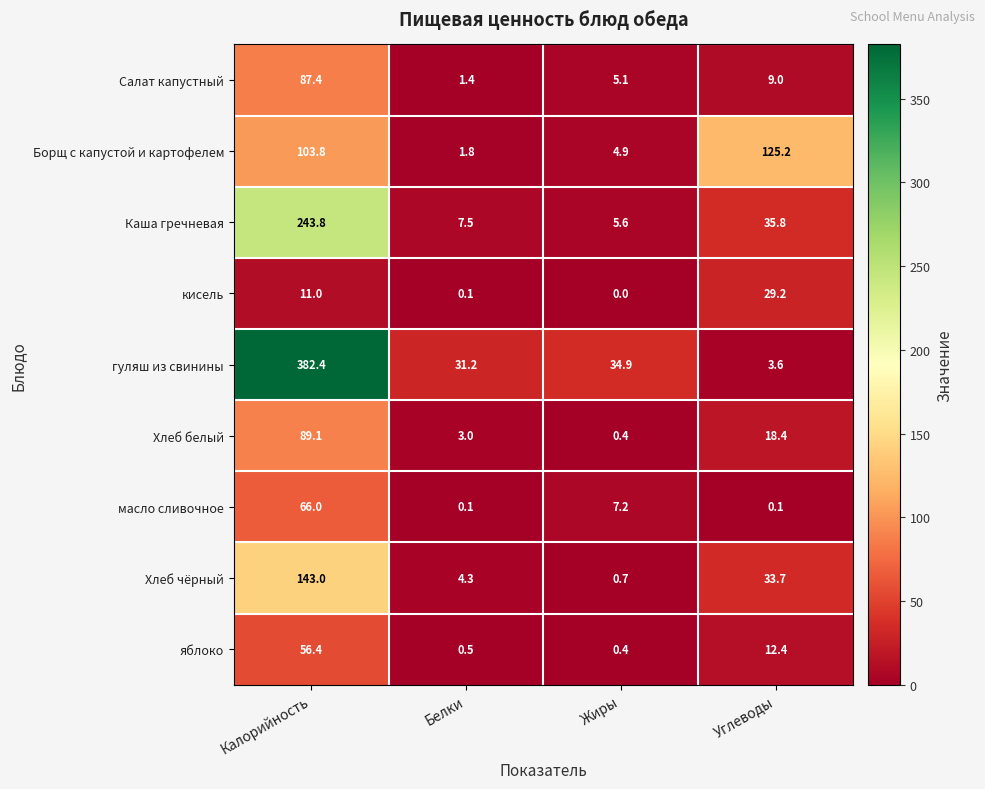

Which series has the largest total across all categories?

гуляш из свинины